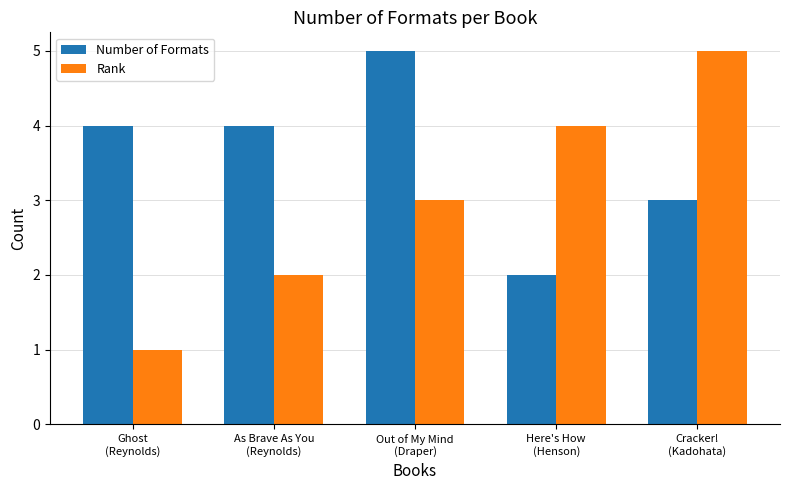

What is the highest value of the Rank series?

5